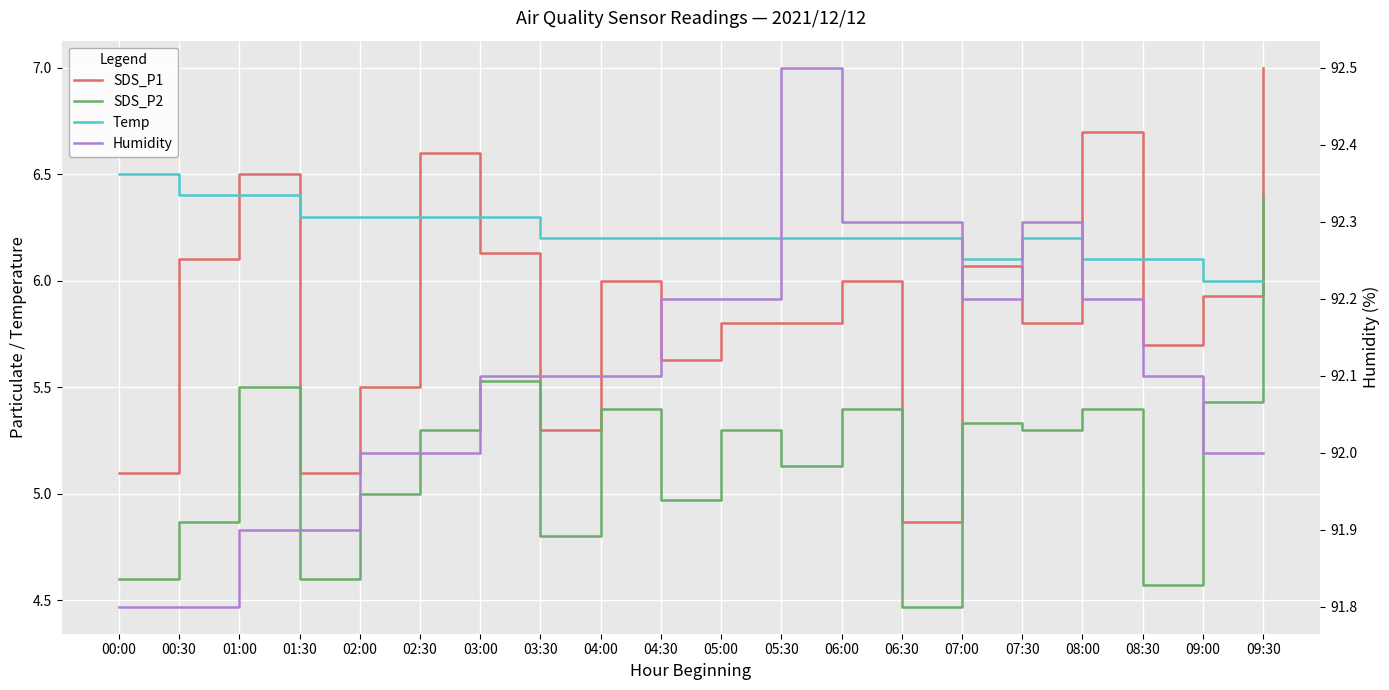

What is the difference between the SDS_P1 values at 01:00 and 03:30?

1.2